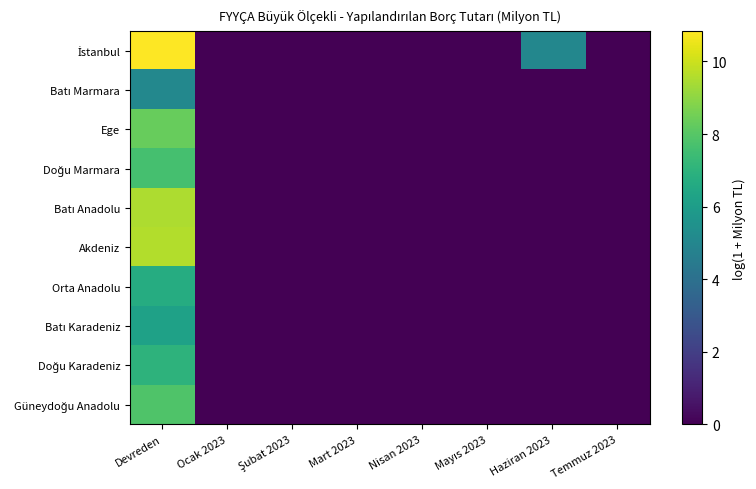

At which category is the sum across all series the highest?

Devreden